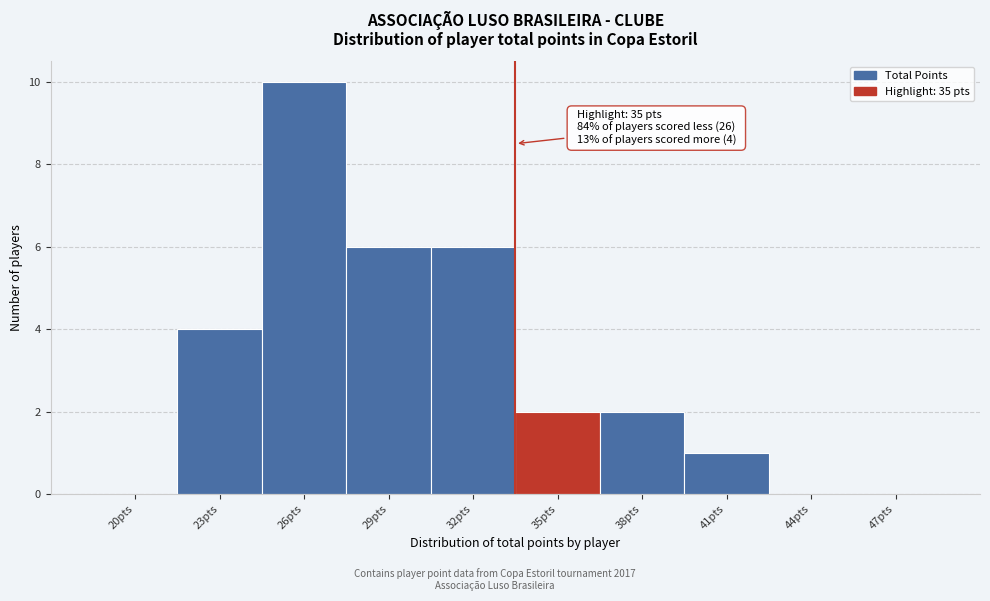

Reading right to left, extract all data points from this chart.

47pts=0	44pts=0	41pts=1	38pts=2	35pts=2	32pts=6	29pts=6	26pts=10	23pts=4	20pts=0